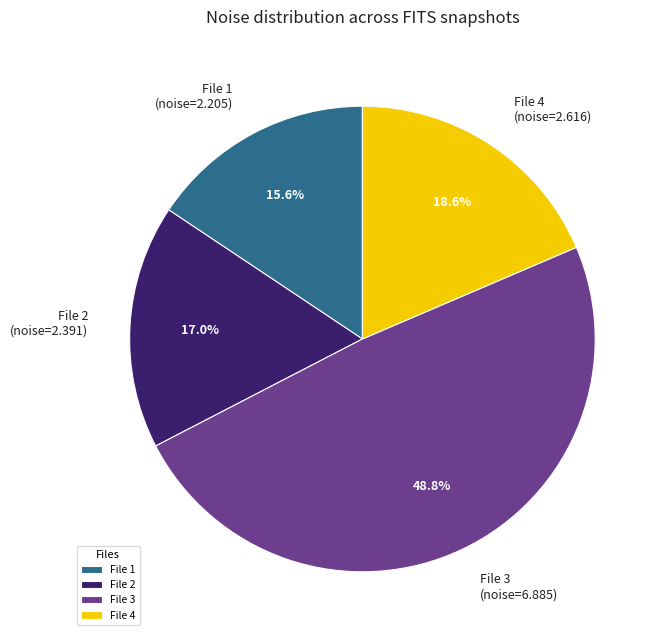

Which slice is the largest?

File 3